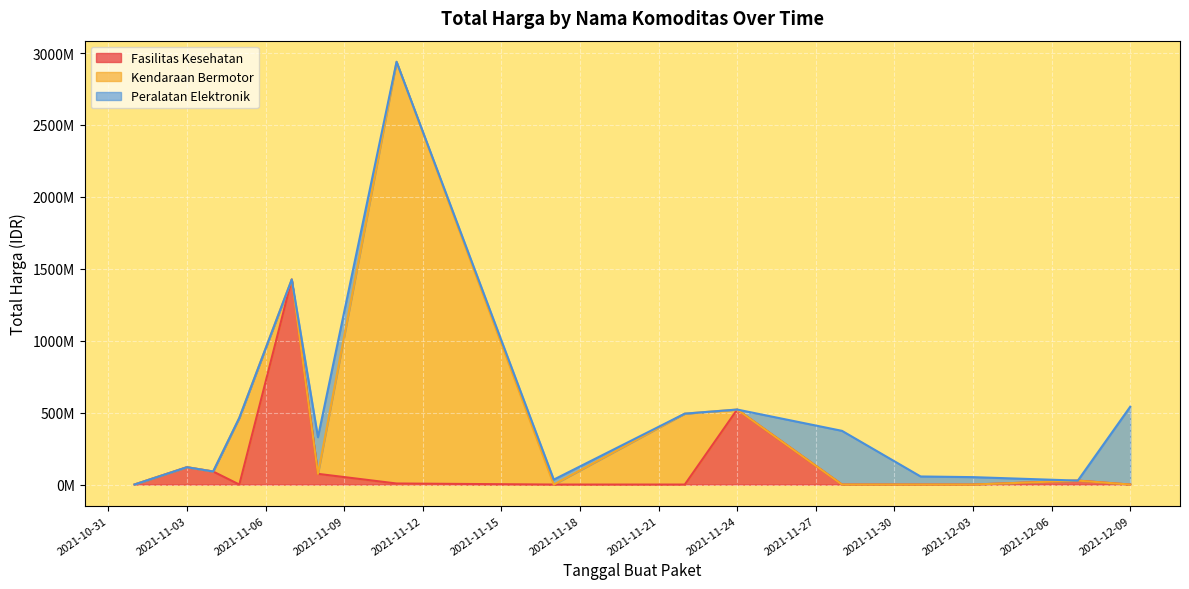

Which series has the widest spread of values?

Kendaraan Bermotor